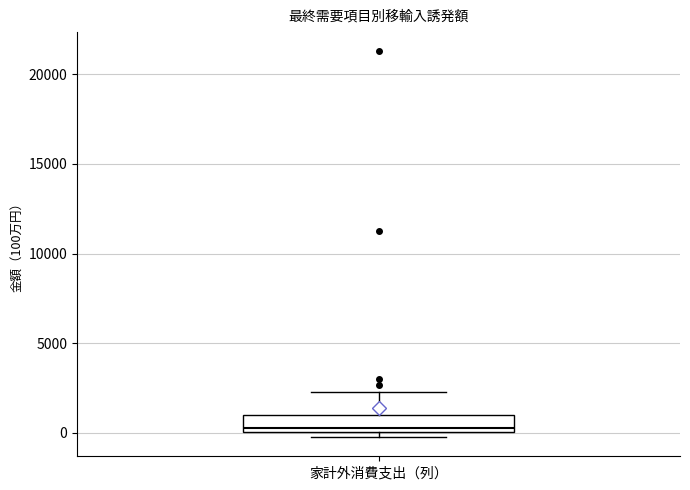

Transcribe this box plot: give where the median line is, the range the box spans, and where the two whiskers end, as read against the y-axis. The values are not printed on the chart, so give them approximately, as read against the axis.

median 0 (just above the box's lower edge), box 0 to 1000, whiskers 0 (just below the box's lower edge) to 2500